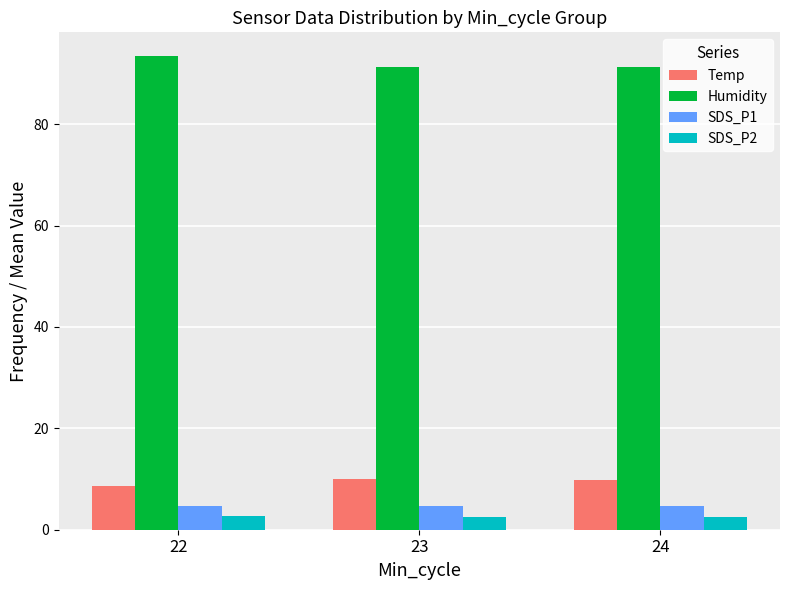

Is the value of Temp at 22 greater than the value of SDS_P1 at 23?

Yes